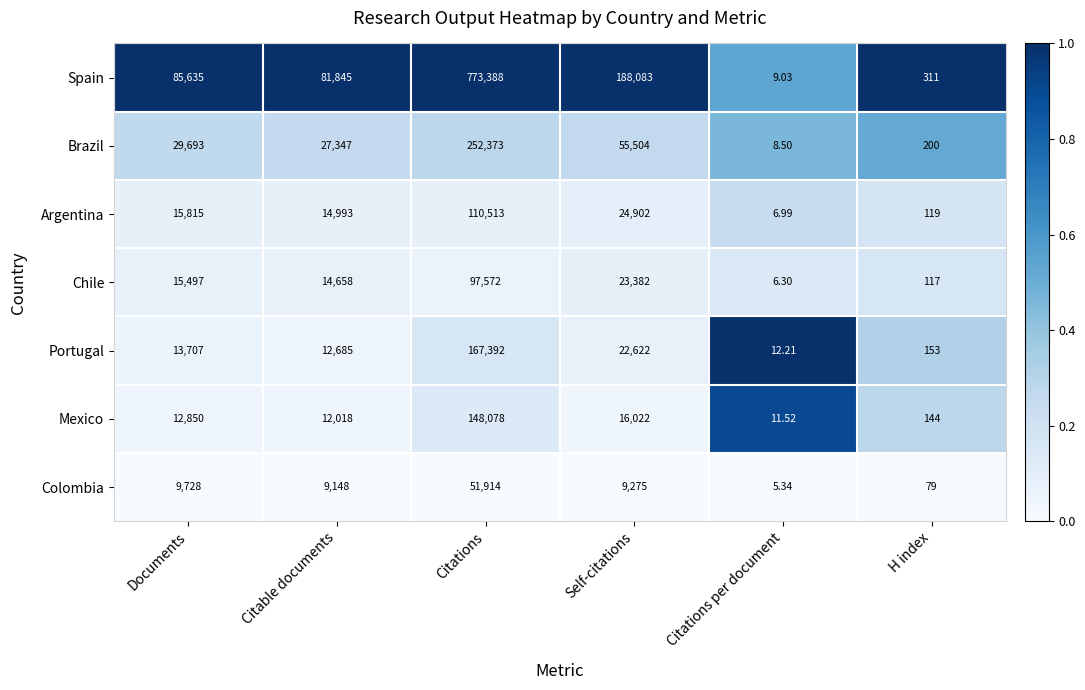

At which label does Spain reach its peak?

Citations